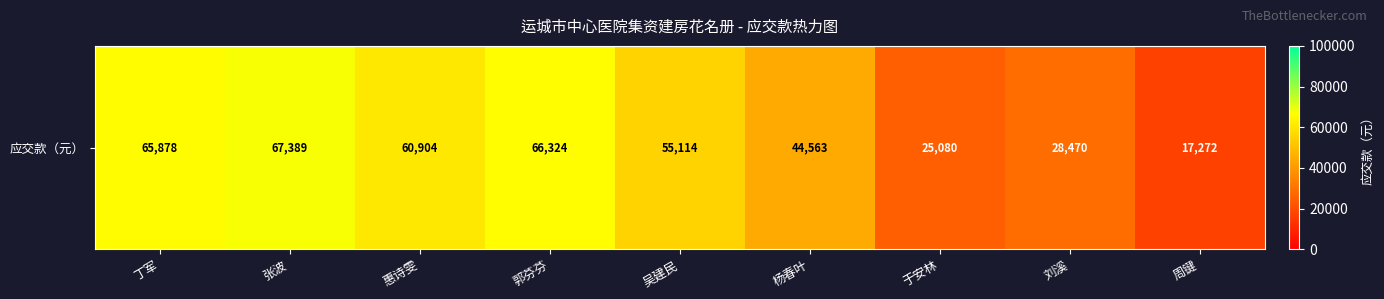

What is the ratio of the value at 郭芬芬 to the value at 于安林?

2.6